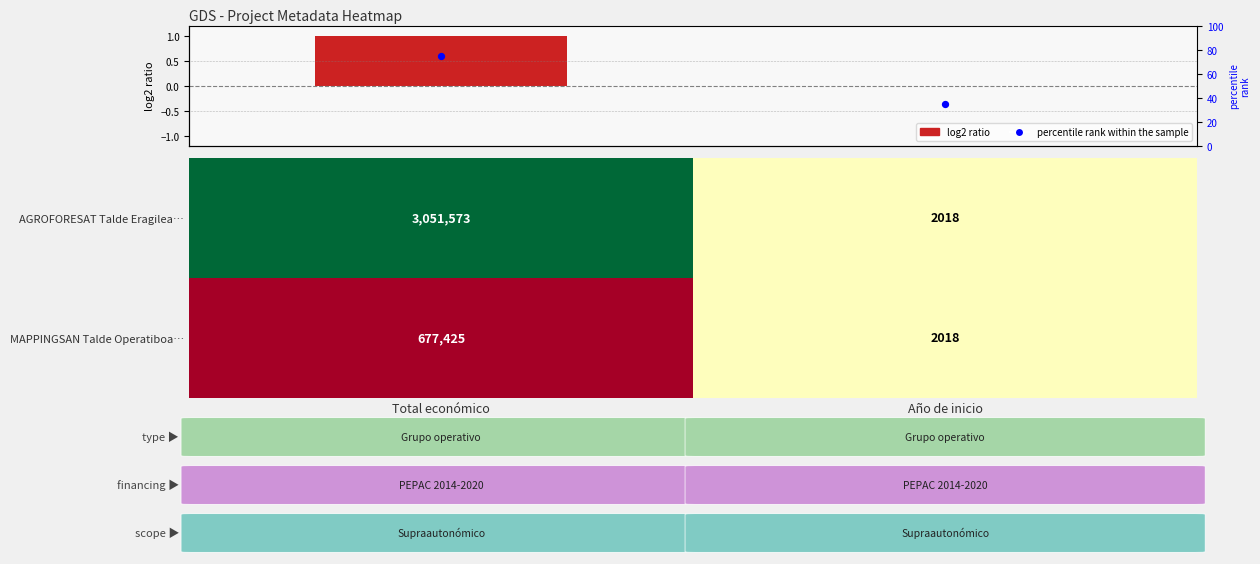

What is the highest value of the percentile rank series?

75.0